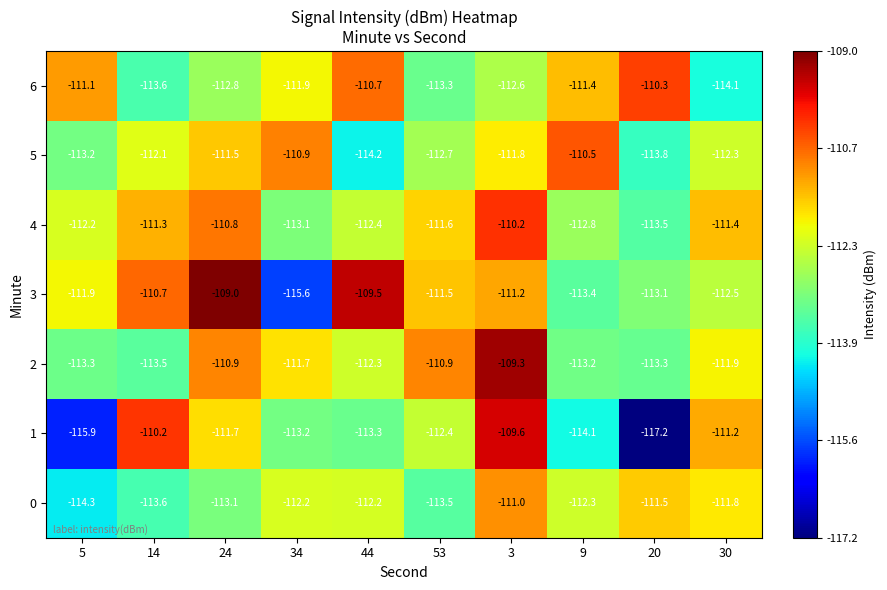

What is the sum of all 0 values?

-1125.5